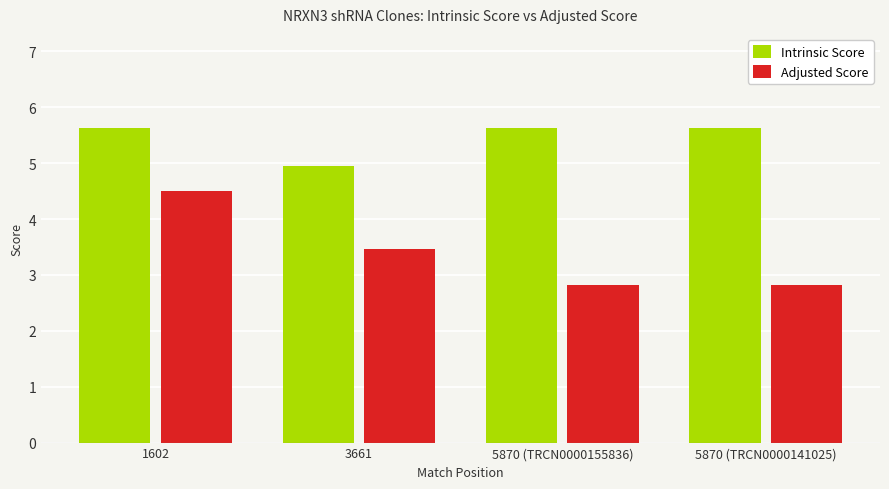

What value does the Adjusted Score series have at 3661?

3.5